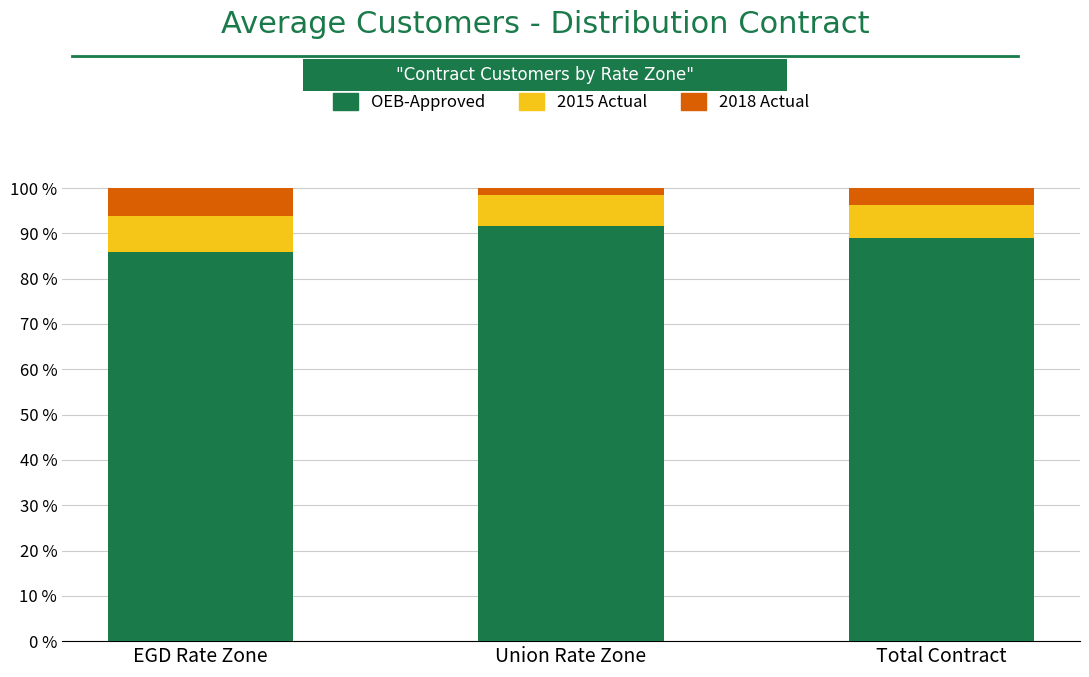

What is the total value across all series at Total Contract?

100.0